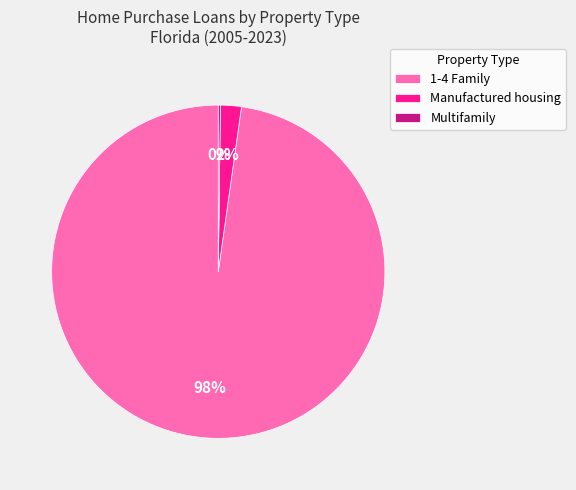

True or false: 1-4 Family accounts for 98% of the total.

True